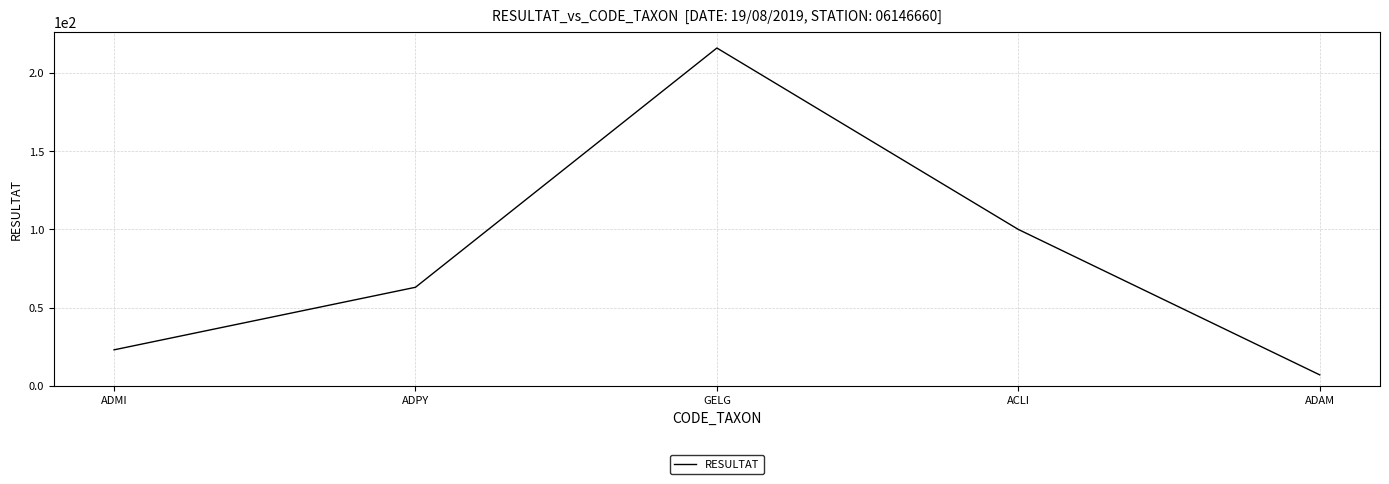

What position from the left is ADAM?

5